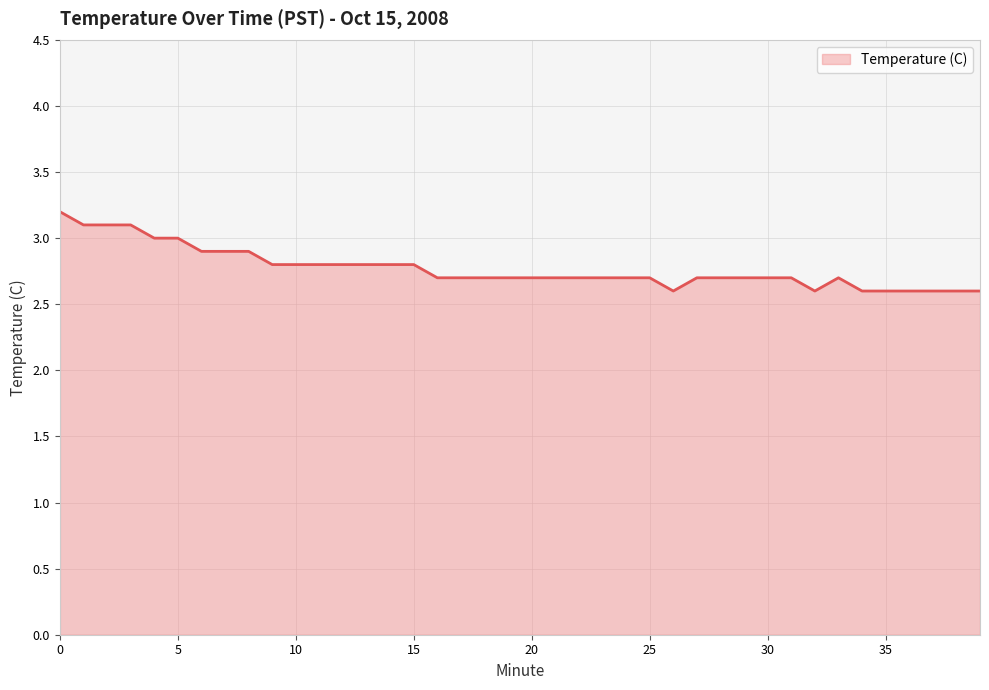

What is the maximum value shown in the chart?

3.2